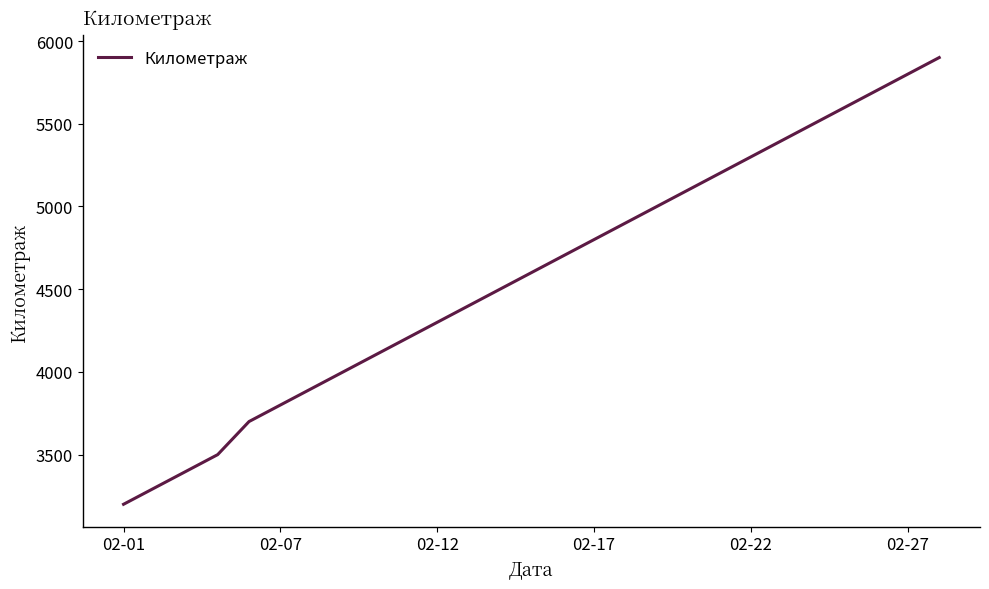

Does the chart display data point markers on the line(s)?

No